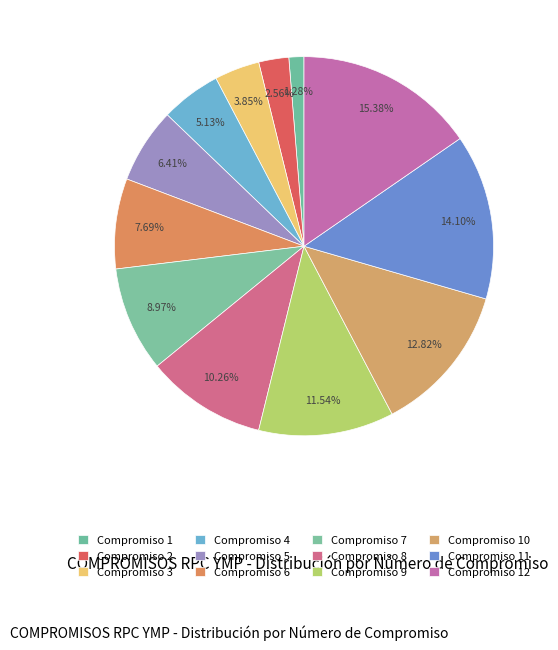

What is the ratio of the value at Compromiso 1 to the value at Compromiso 7?

0.1